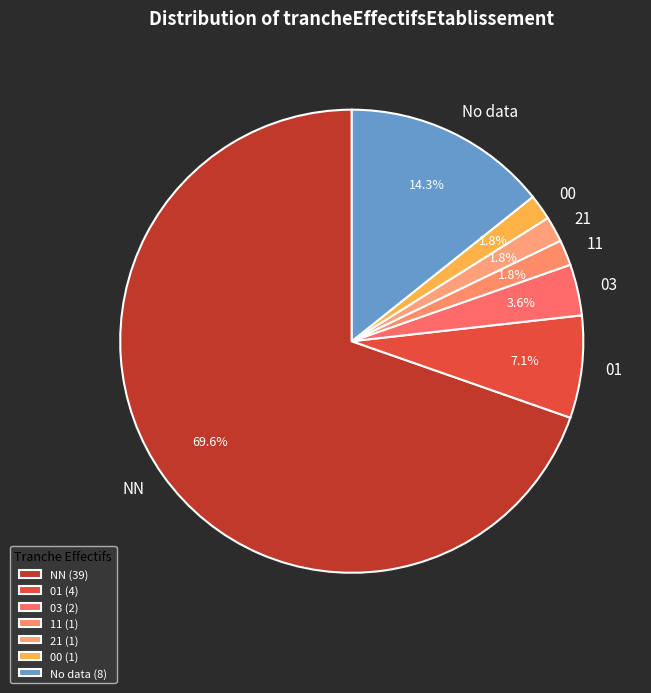

Do 01 and 21 together represent more than half of the pie?

No